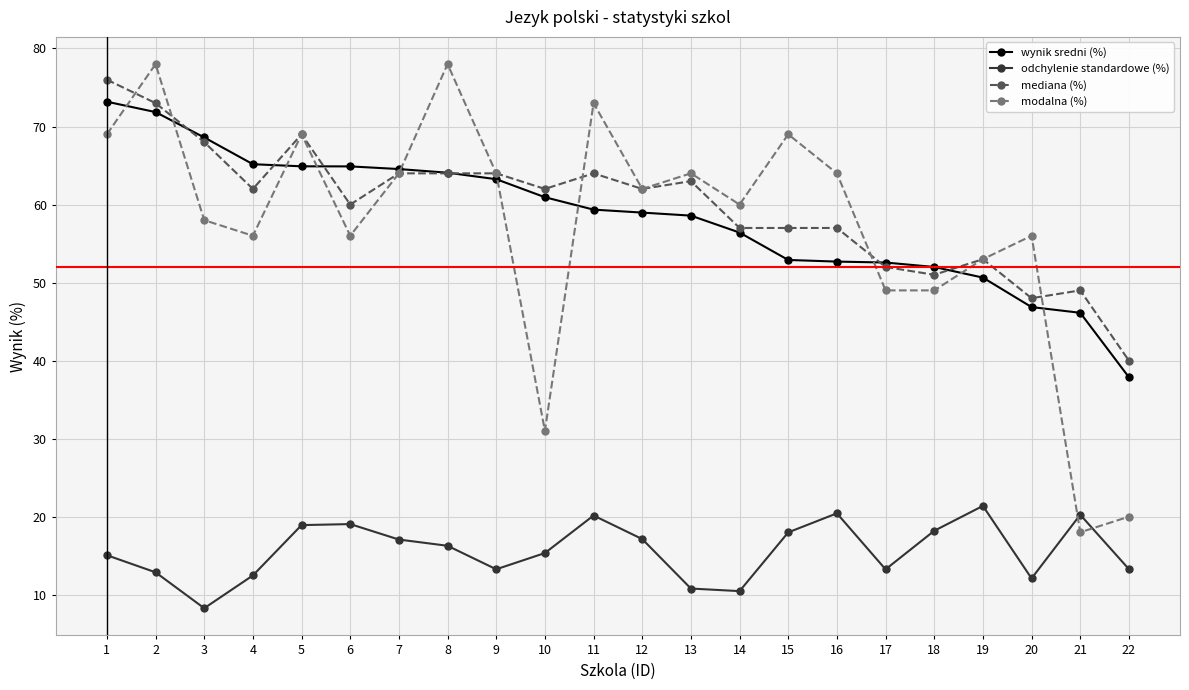

True or false: odchylenie standardowe (%) and wynik sredni (%) cross at least once.

False